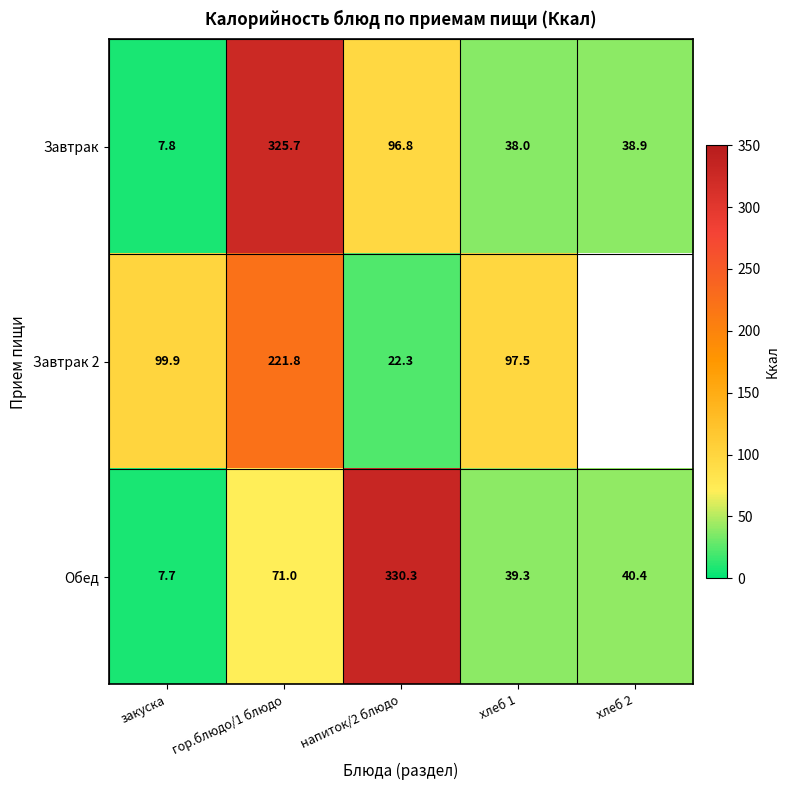

List the labels in order of Обед value, largest first.

напиток/2 блюдо, гор.блюдо/1 блюдо, хлеб 2, хлеб 1, закуска